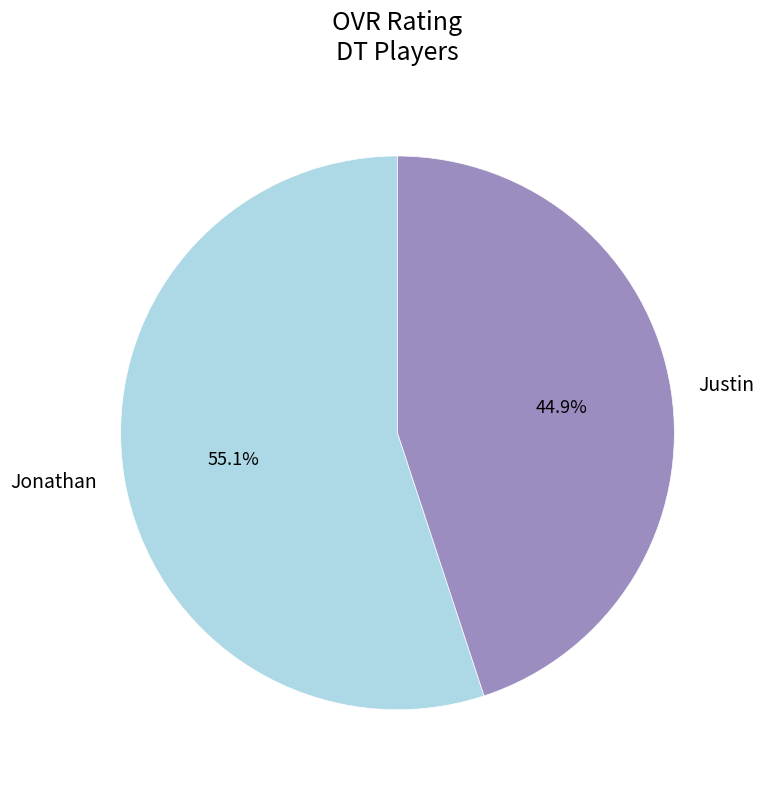

What percentage is the Justin slice, to the nearest percent?

45%